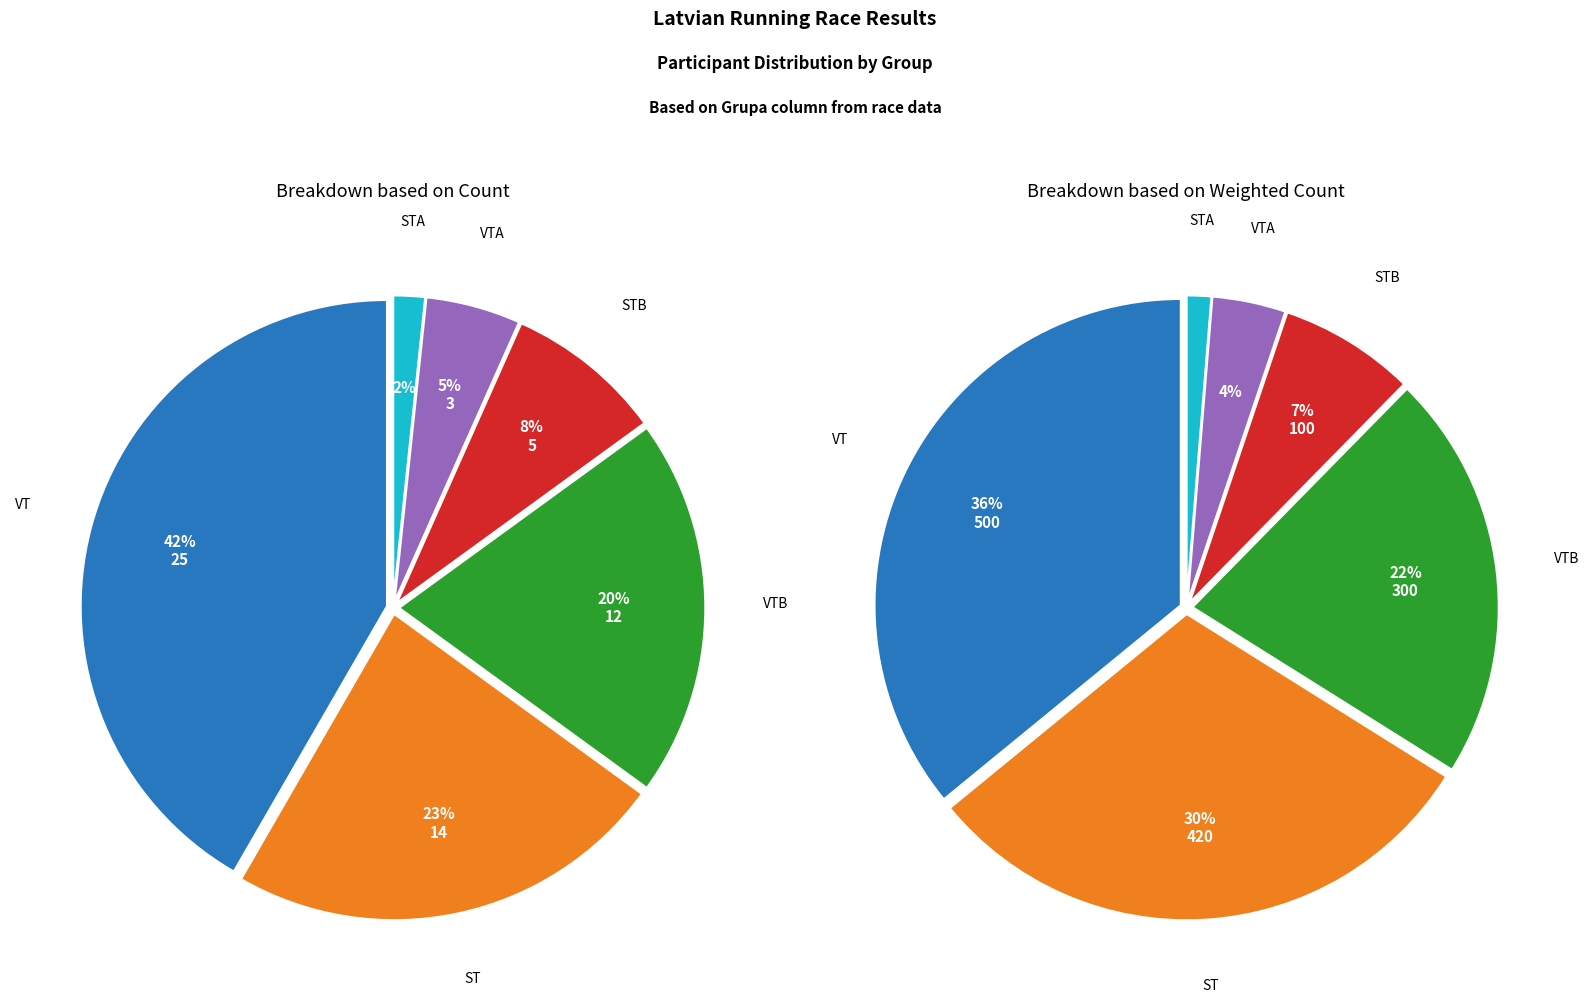

What is the smallest slice in the pie chart?

STA